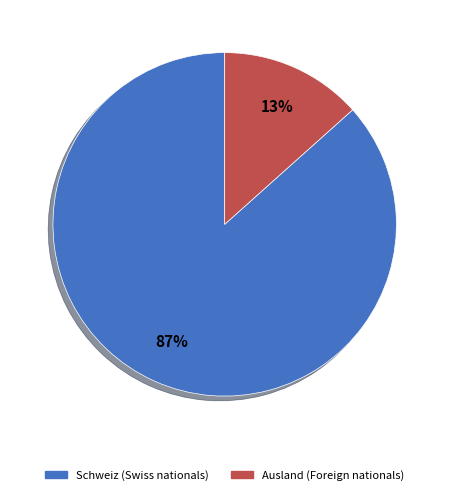

What is the smallest slice in the pie chart?

Ausland